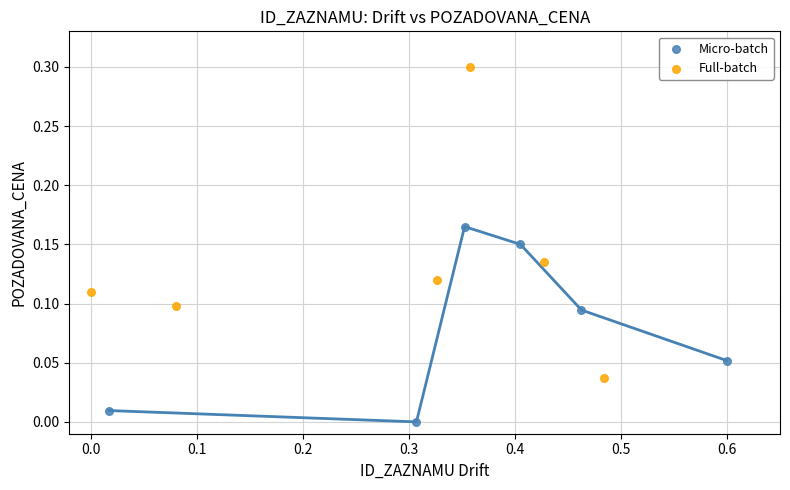

Which series has the widest spread of Y values?

Full-batch